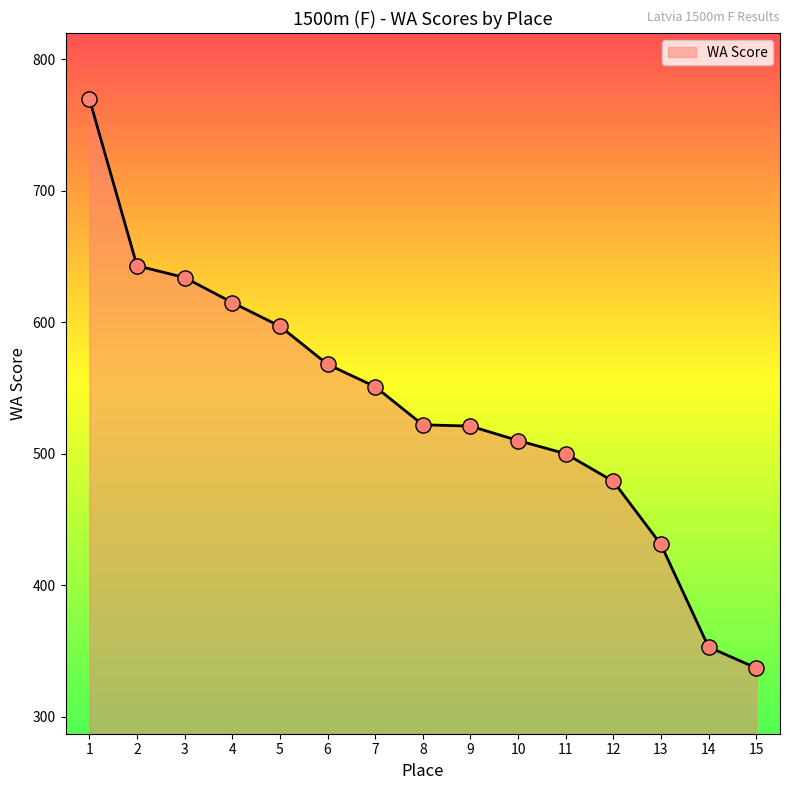

Approximately how many times larger is the value at 2 compared to 12?

1.3